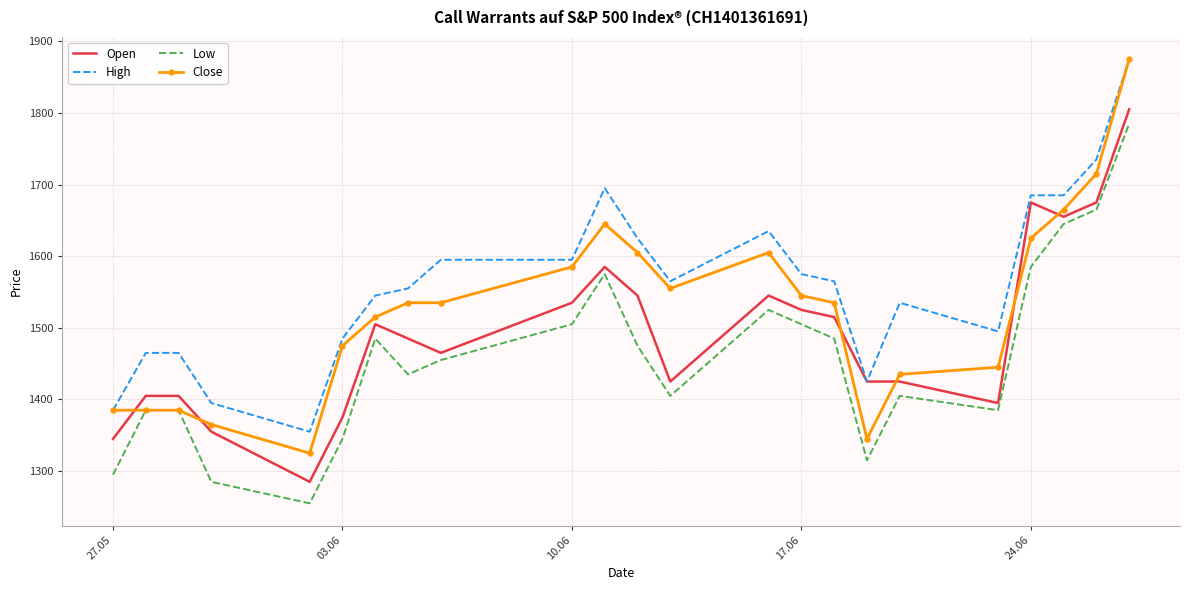

List the series in order of their overall mean, highest first.

High, Close, Open, Low